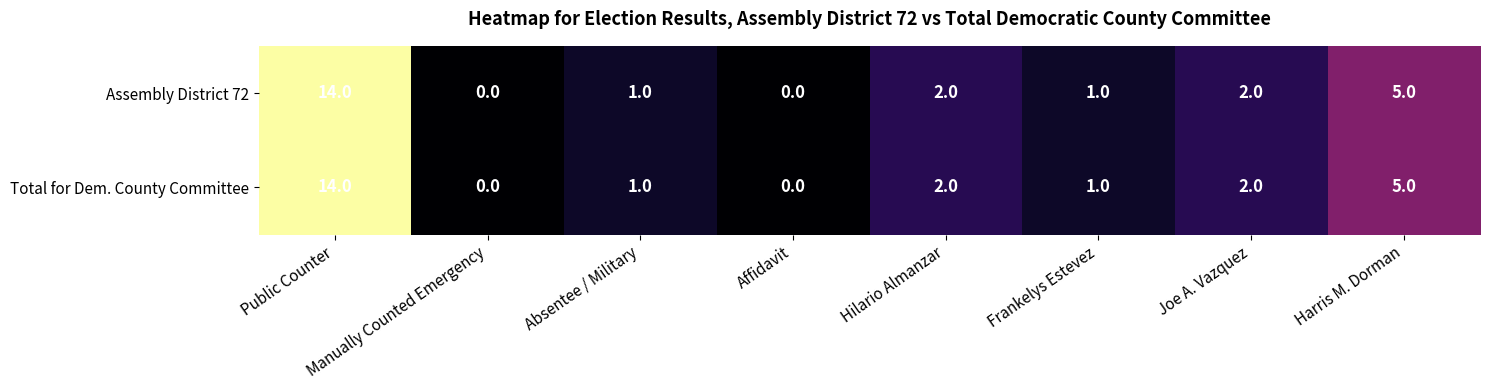

The value of Assembly District 72 at Manually Counted Emergency is 0. True or false?

True